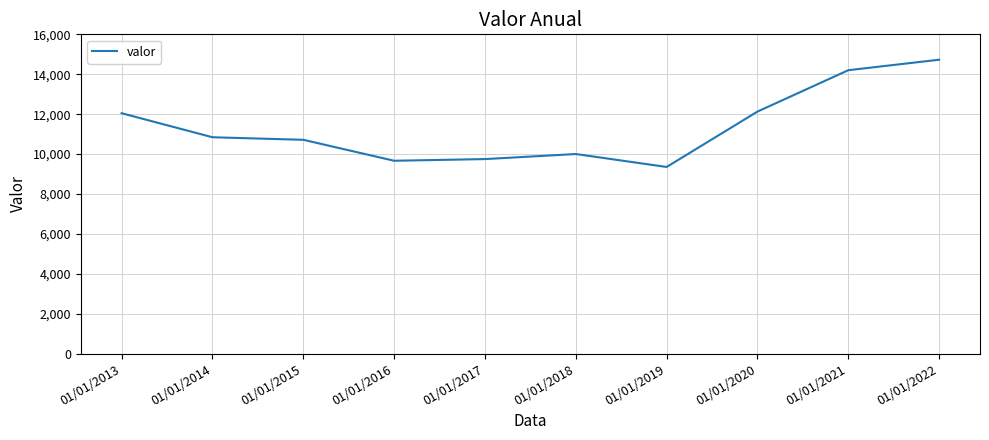

How many lines are shown in the chart?

1